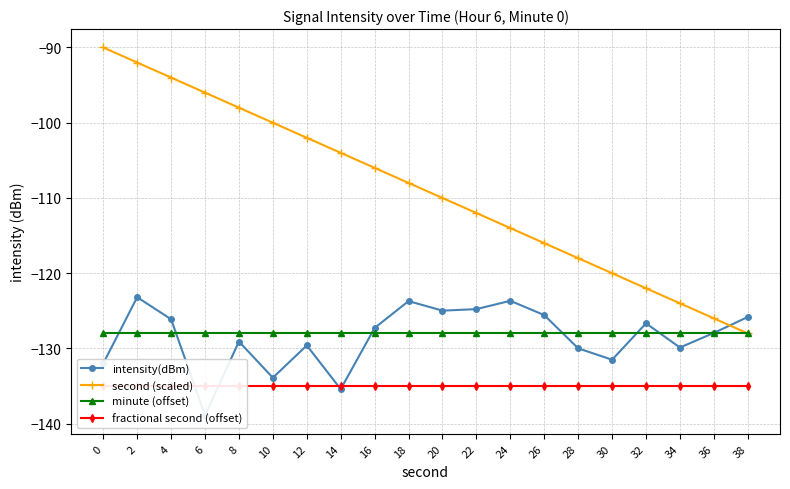

Which category has the highest value in the intensity(dBm) series?

2